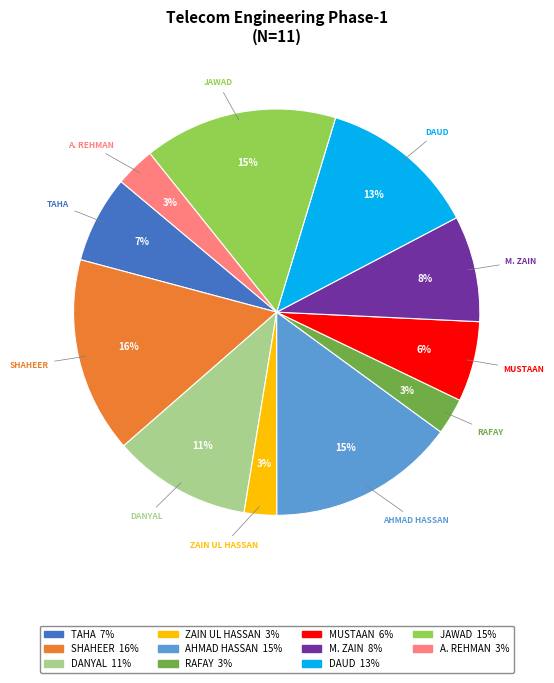

Is there any slice that represents more than half of the pie?

No